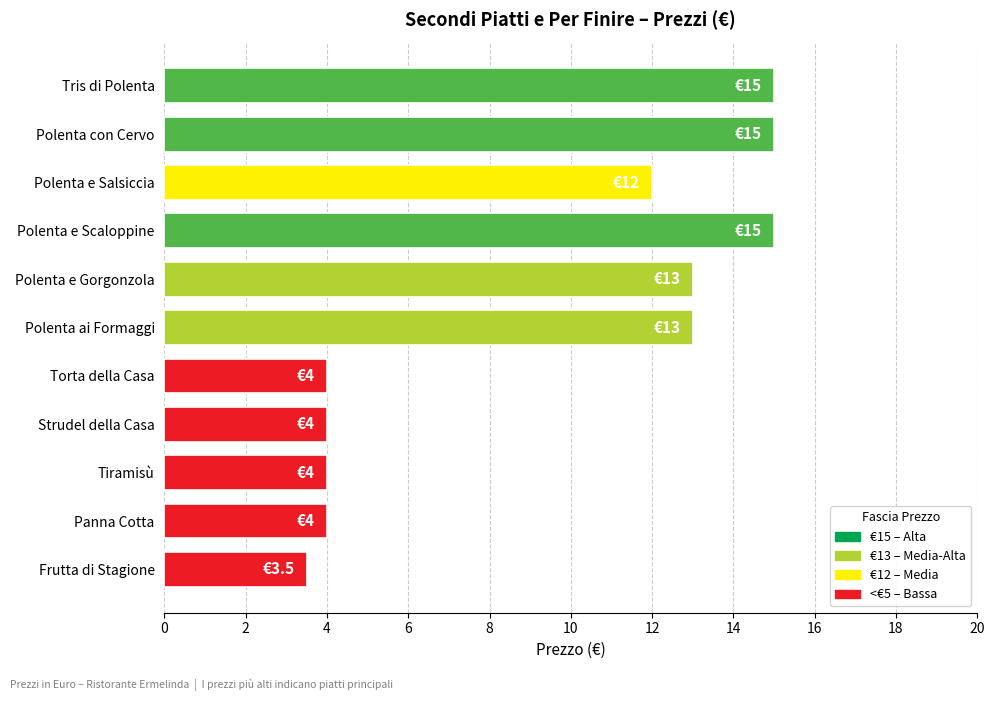

What is the sum of all values?

102.5